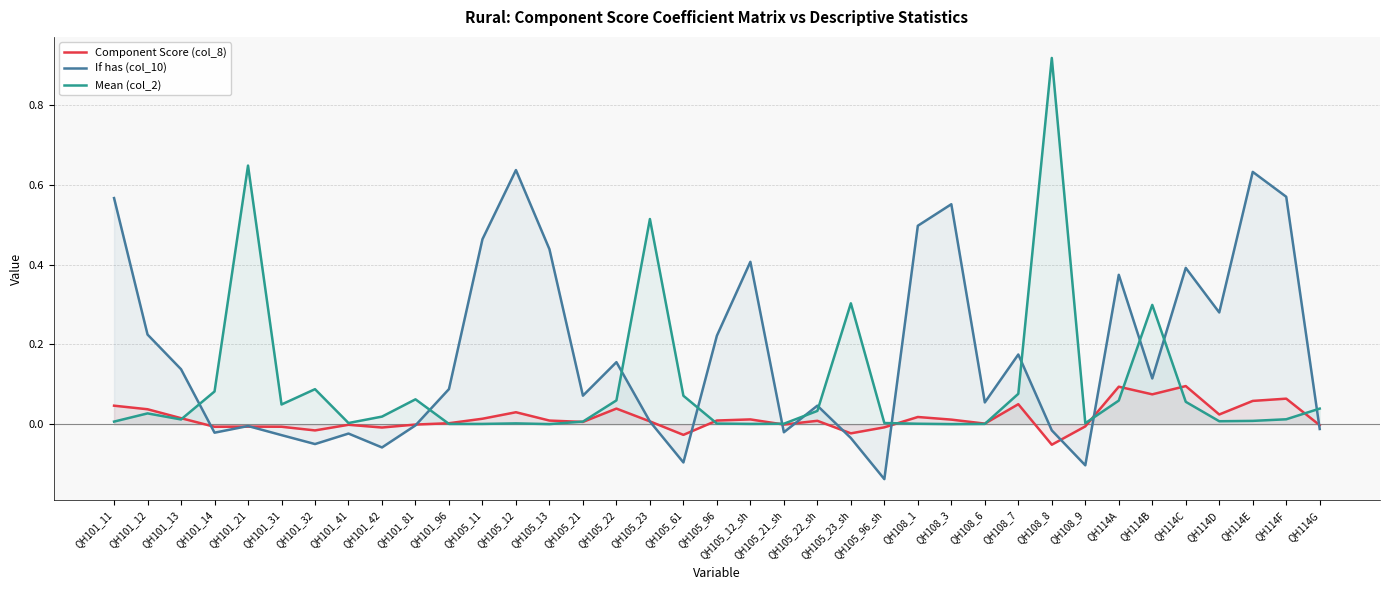

How many lines are shown in the chart?

3